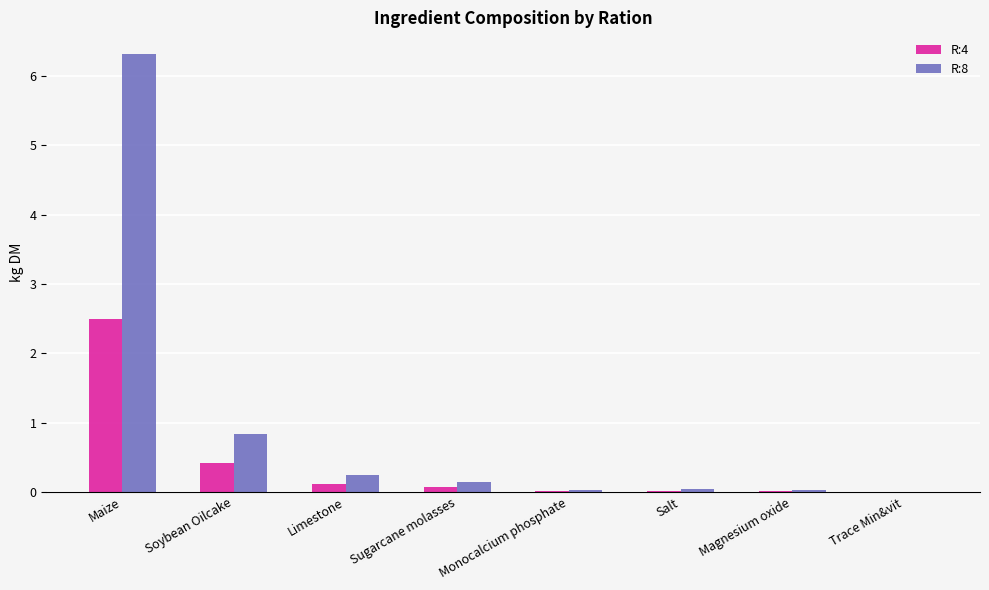

What is the sum of all R:4 values?

3.2